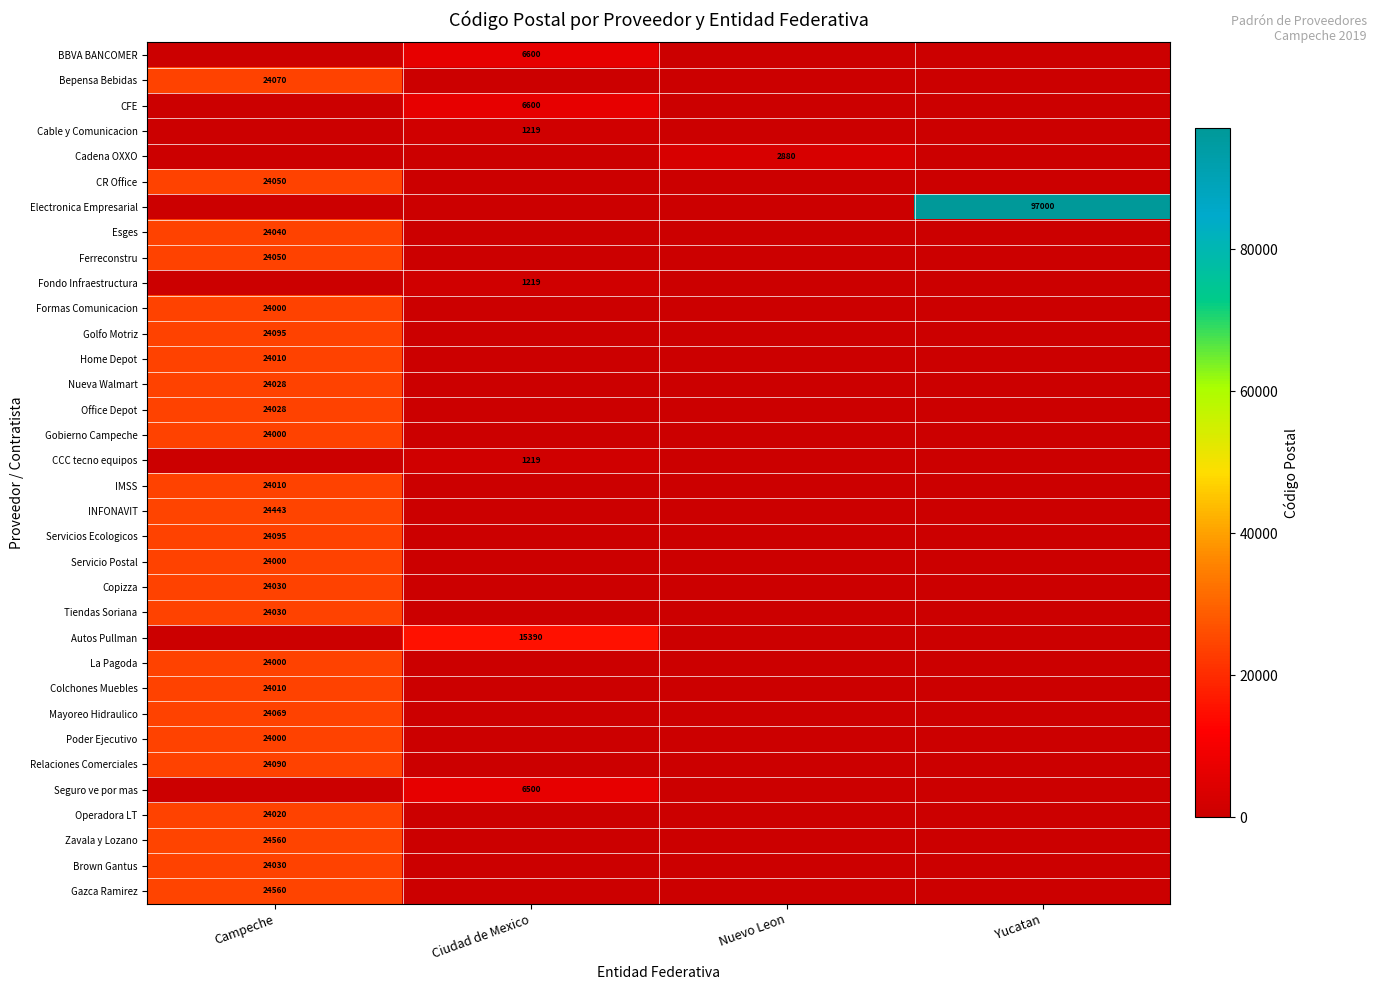

Which has a higher value, Campeche or Nuevo Leon?

Campeche